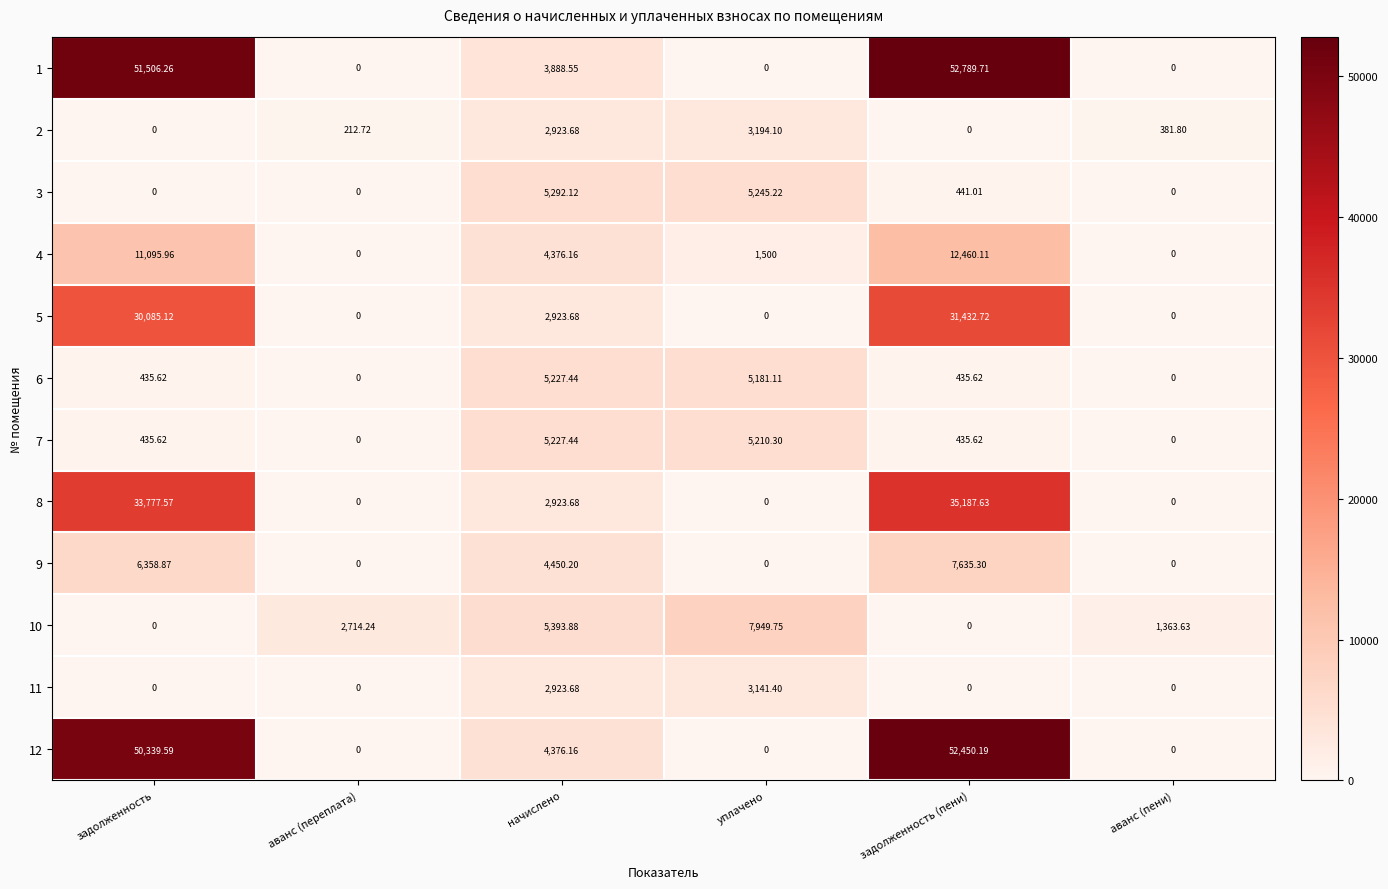

At which category is the sum across all series the highest?

задолженность (пени)